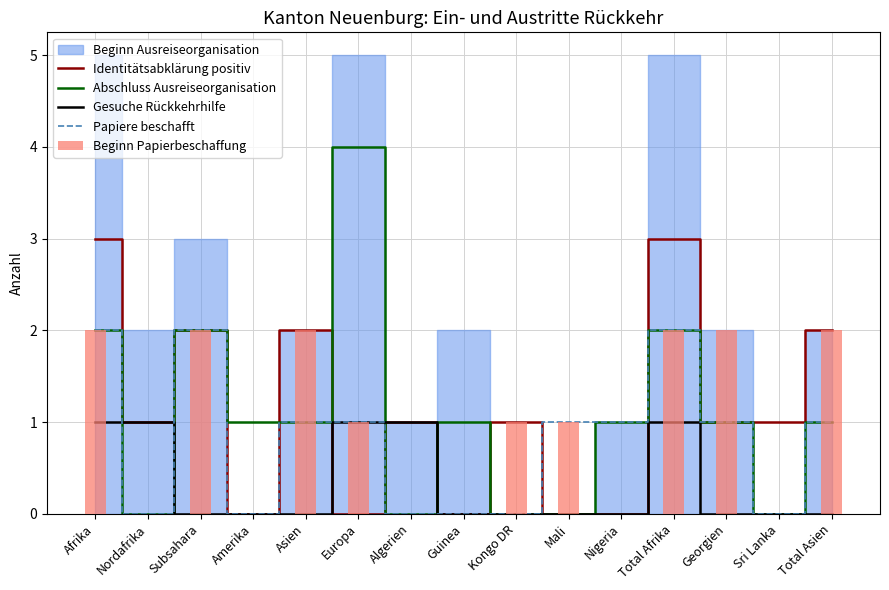

What is the spread (max minus min) of values at Subsahara?

2